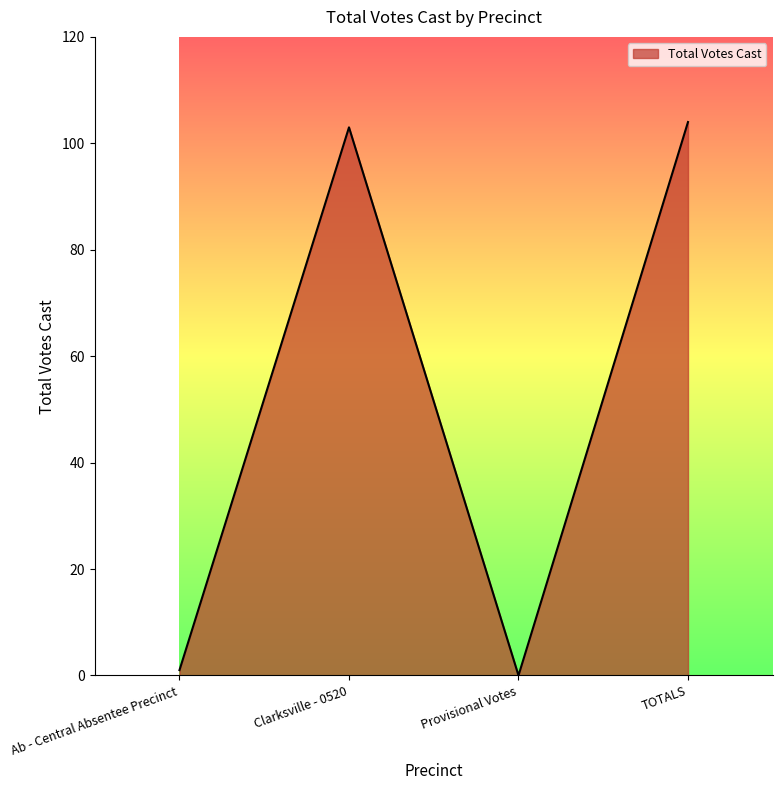

At which category does the chart reach its peak across all series?

TOTALS